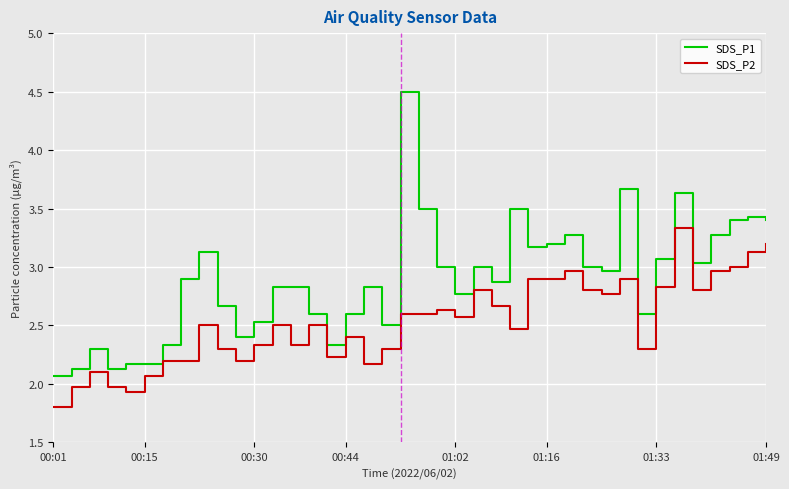

True or false: SDS_P1 and SDS_P2 intersect in this chart.

False